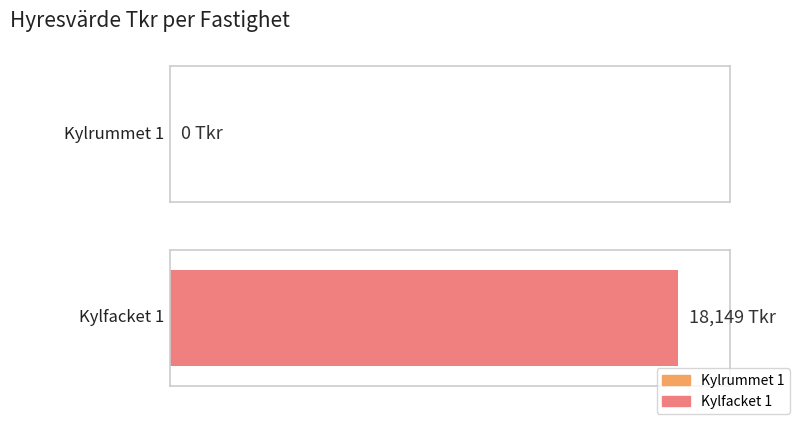

What is the sum of all values?

18149